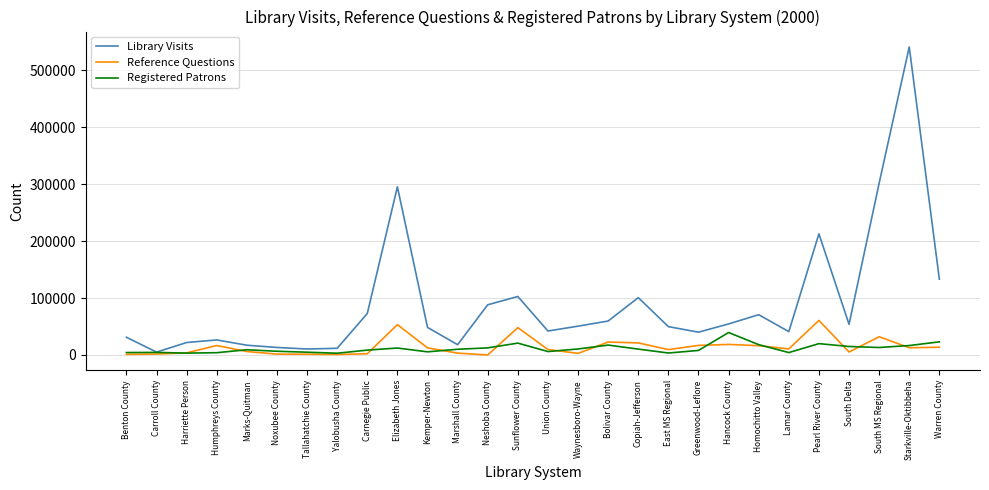

What are all the series names shown in the legend?

Library Visits, Reference Questions, Registered Patrons